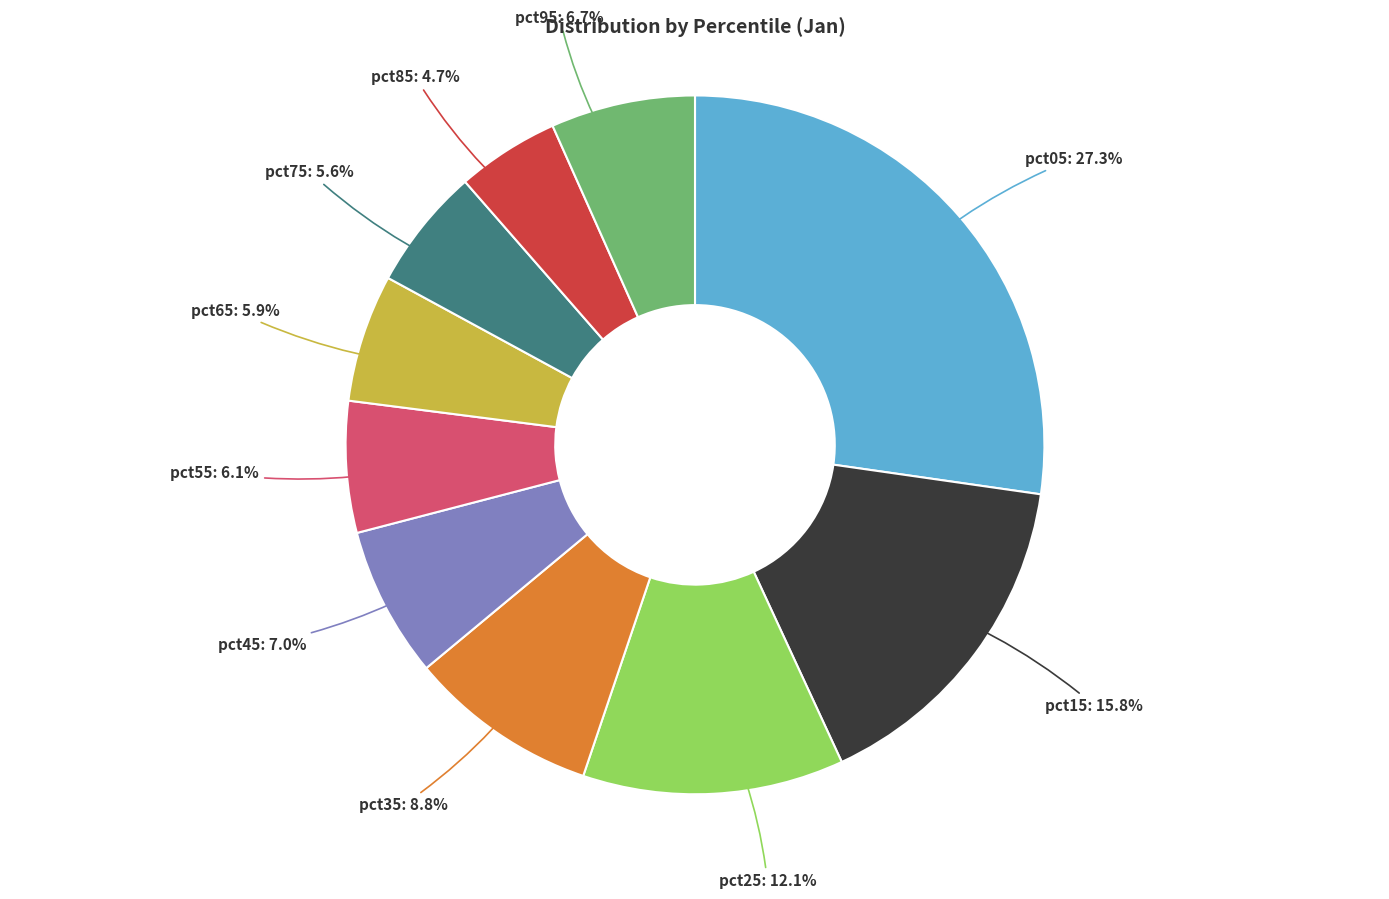

Is there a majority slice in this chart?

No